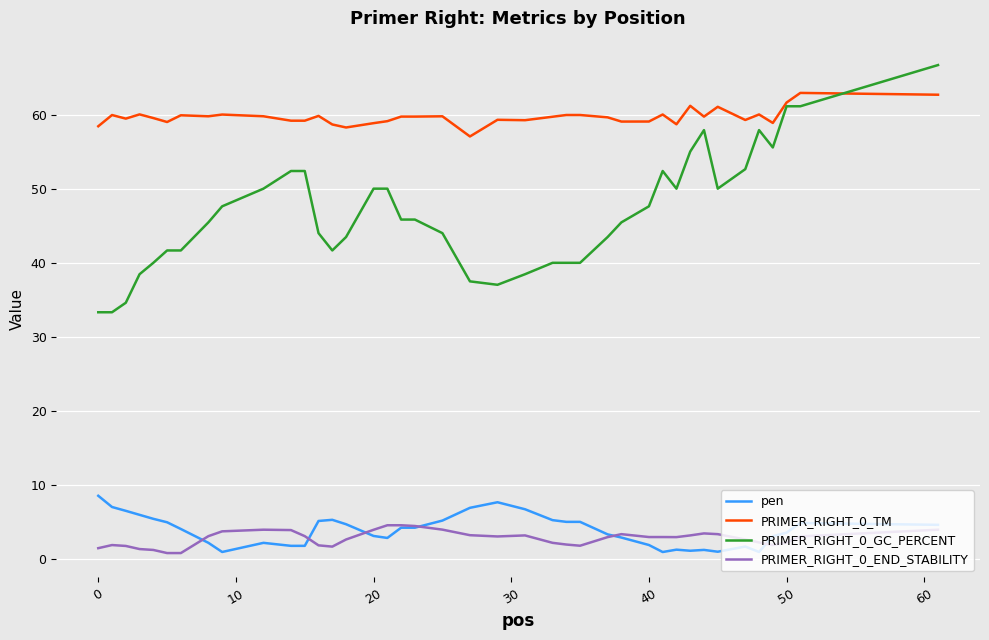

Which series has the largest total across all categories?

PRIMER_RIGHT_0_TM